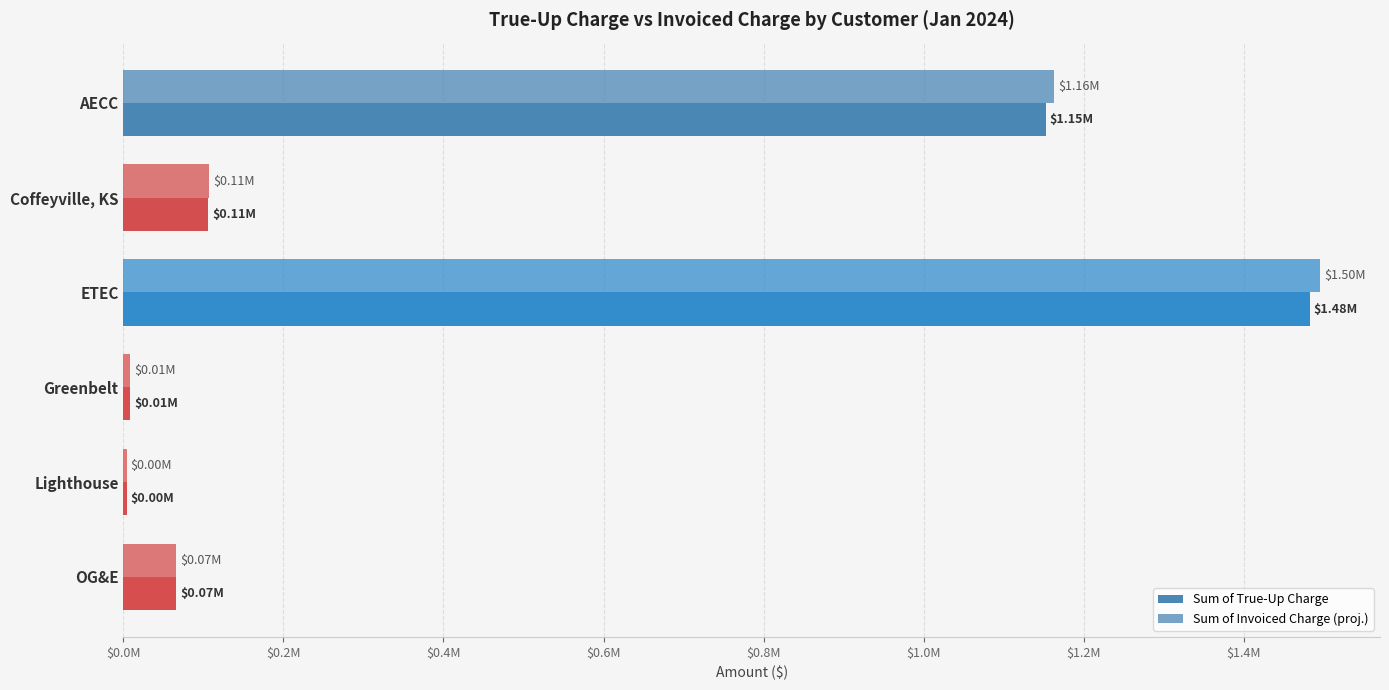

Which series has the largest range (max minus min)?

Sum of Invoiced Charge (proj.)